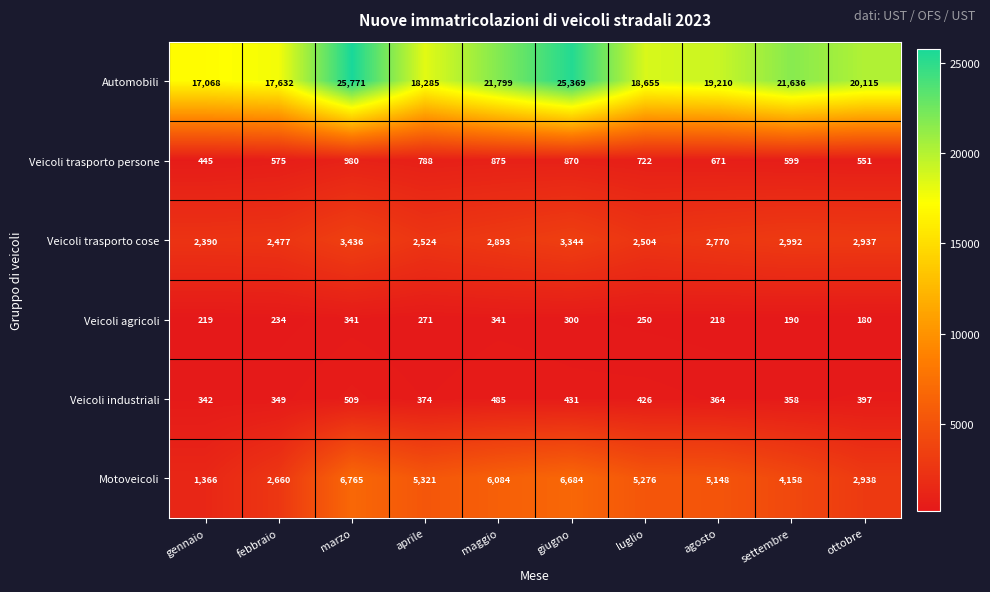

At how many categories does at least one series exceed 22294?

2